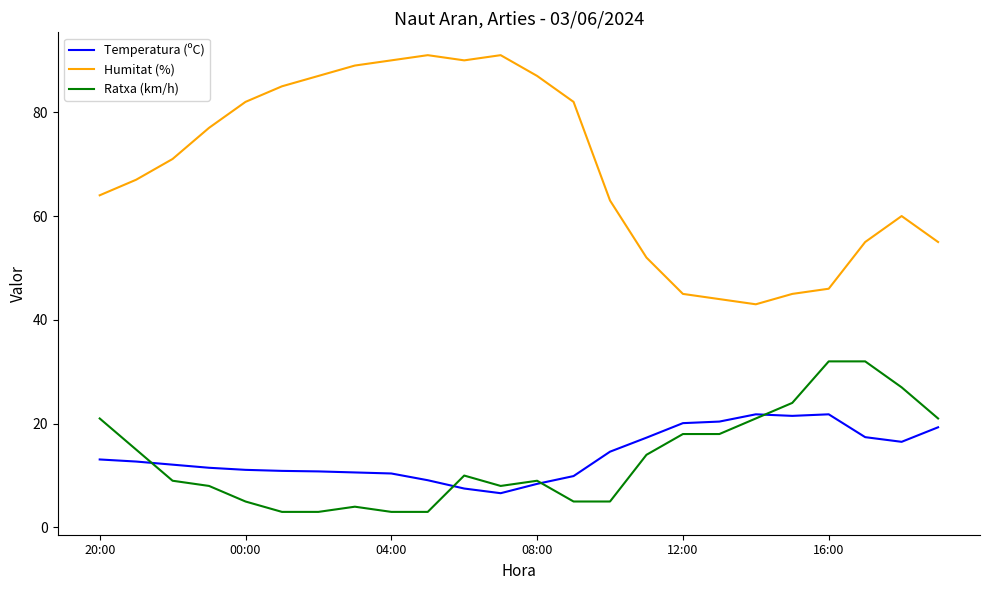

True or false: Ratxa (km/h) and Humitat (%) cross at least once.

False